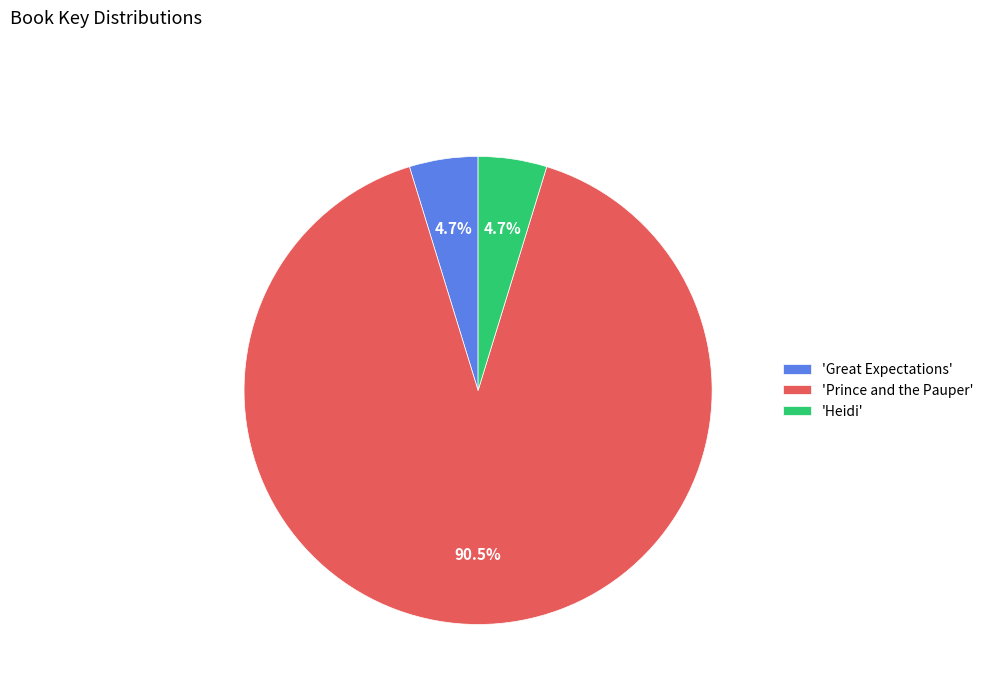

To the nearest percent, what is the difference between the largest and smallest slice percentages?

86%